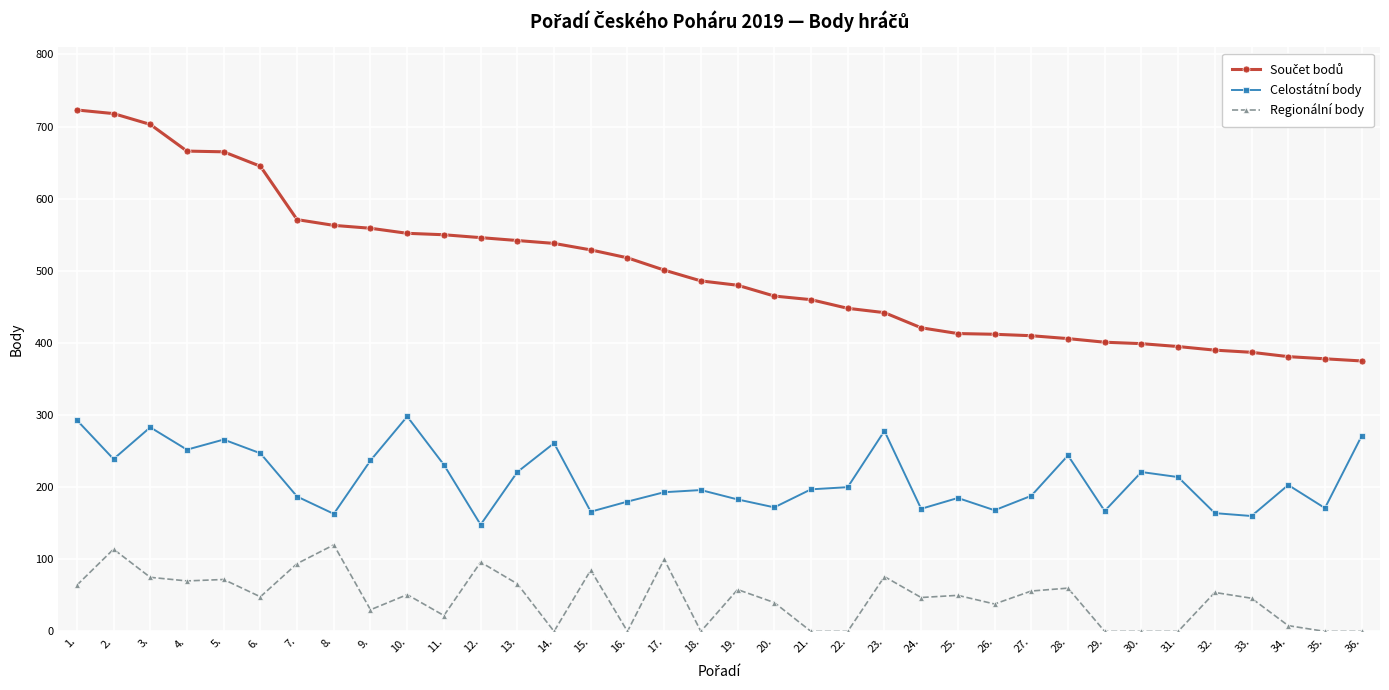

How many series are shown in this chart?

3